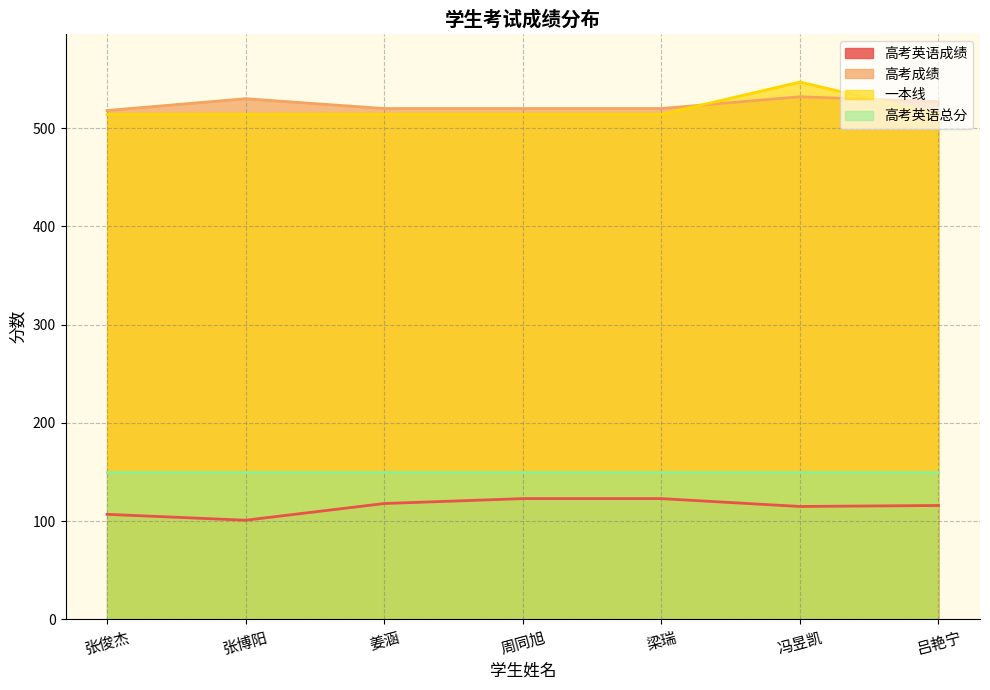

What is the average value of the 高考英语成绩 series?

115